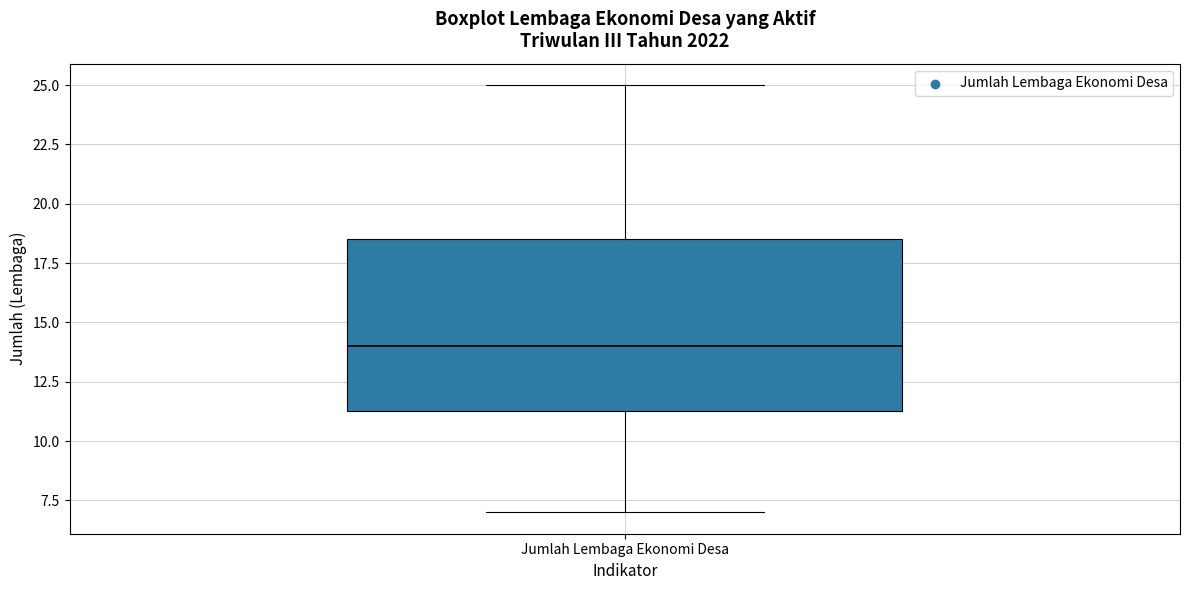

Read this box plot against the y-axis: the position of the median line, the range covered by the box, and the ends of both whiskers. The values are not printed on the chart, so give them approximately, as read against the axis.

median 14.0, box 11.5 to 18.5, whiskers 7.0 to 25.0